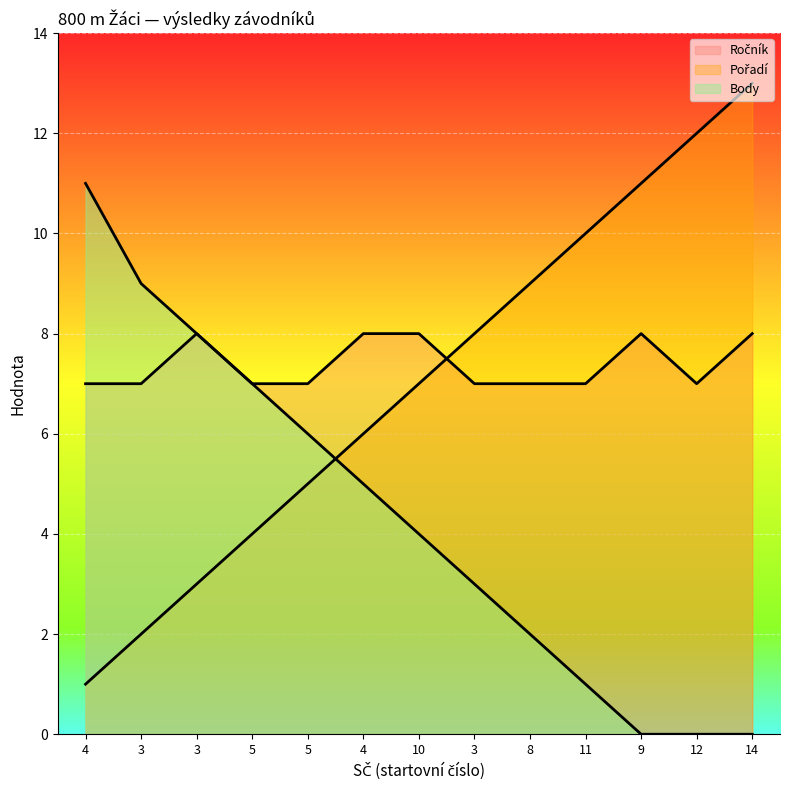

What is the maximum value shown in the chart?

13